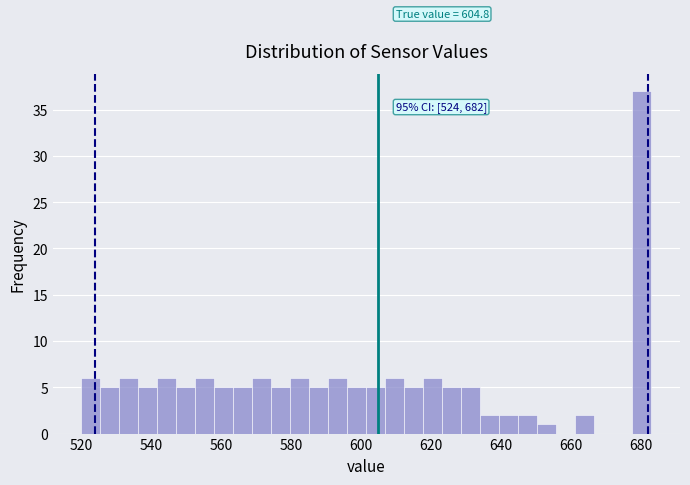

Around what value on the x-axis is the tallest bar? Give the approximate position of its centre, as read against the axis.

680